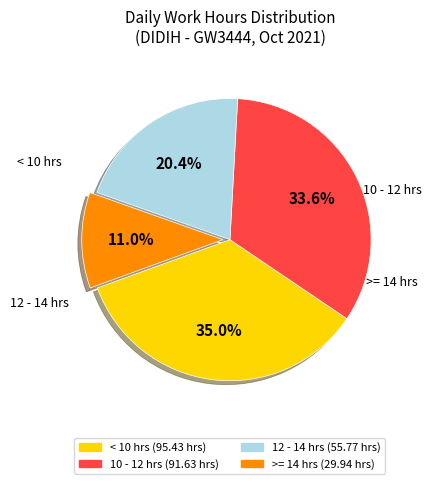

Is there a majority slice in this chart?

No